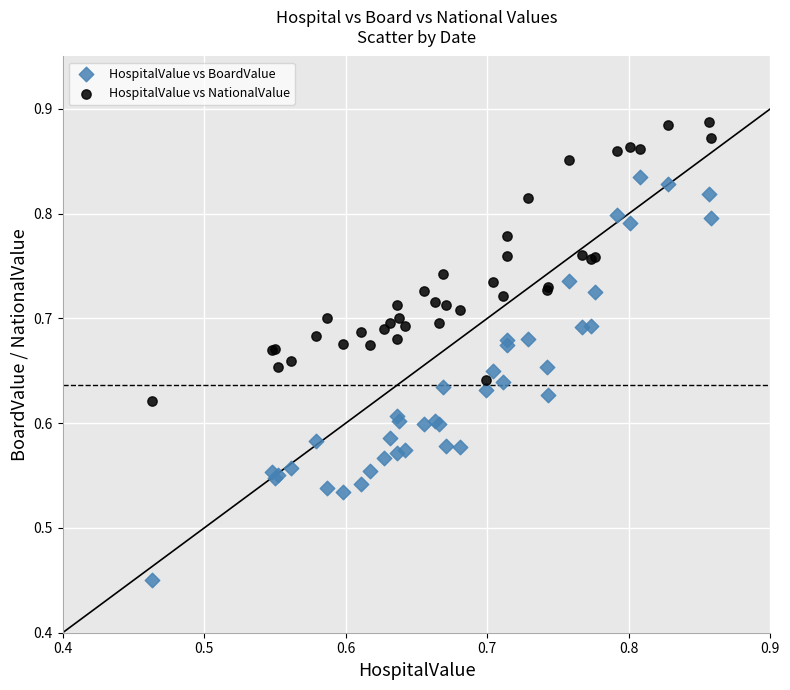

Which series contains the lowest Y value?

HospitalValue vs BoardValue